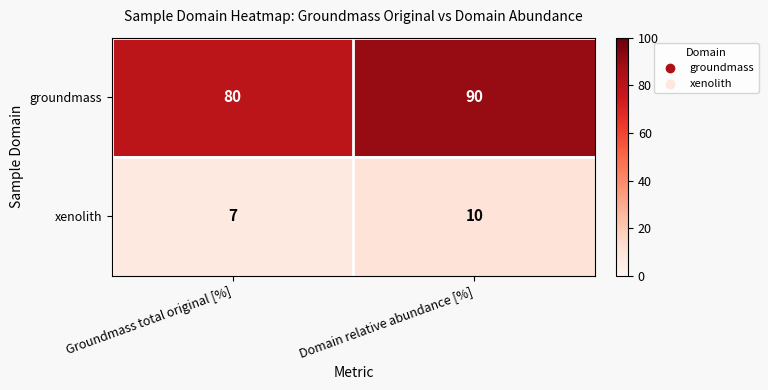

What is the spread (max minus min) of values at Domain relative abundance [%]?

80